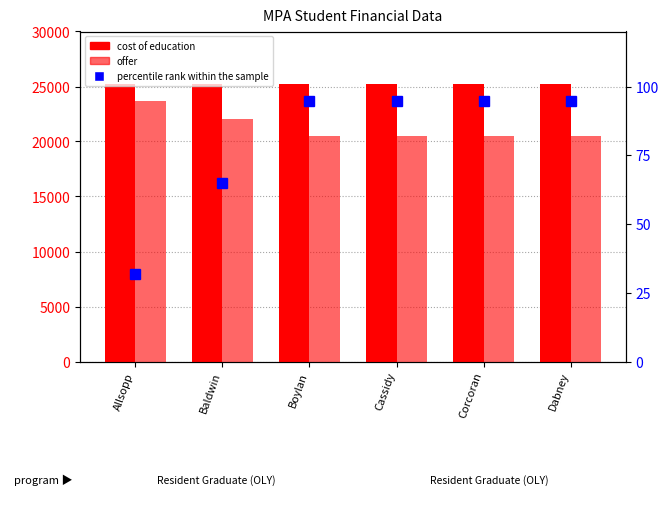

Which label corresponds to the smallest value in the chart?

Allsopp